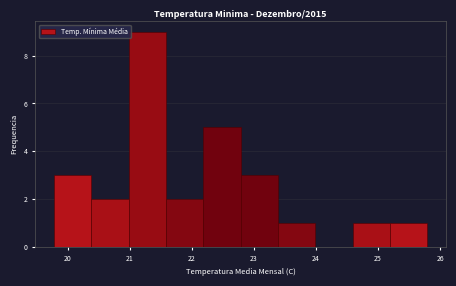

Reading left to right, list every bar in this chart as the range it spans on the x-axis followed by its height. Neither the bar edges nor the heights are printed on the chart, so give them approximately, as read against the axes.

19.8 to 20.4: 3
20.4 to 21.0: 2
21.0 to 21.6: 9
21.6 to 22.2: 2
22.2 to 22.8: 5
22.8 to 23.4: 3
23.4 to 24.0: 1
24.0 to 24.6: 0
24.6 to 25.2: 1
25.2 to 25.8: 1